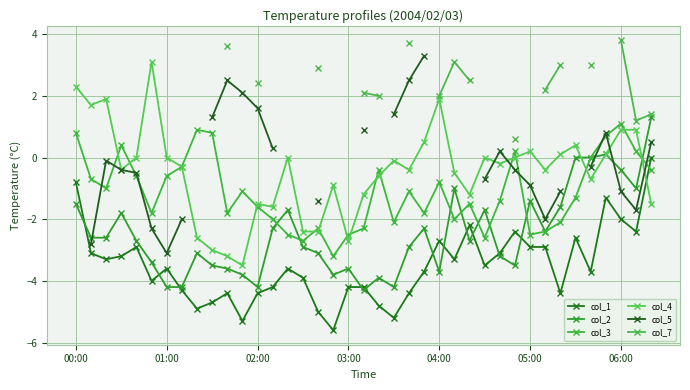

How many data points in col_4 are above 0?

12